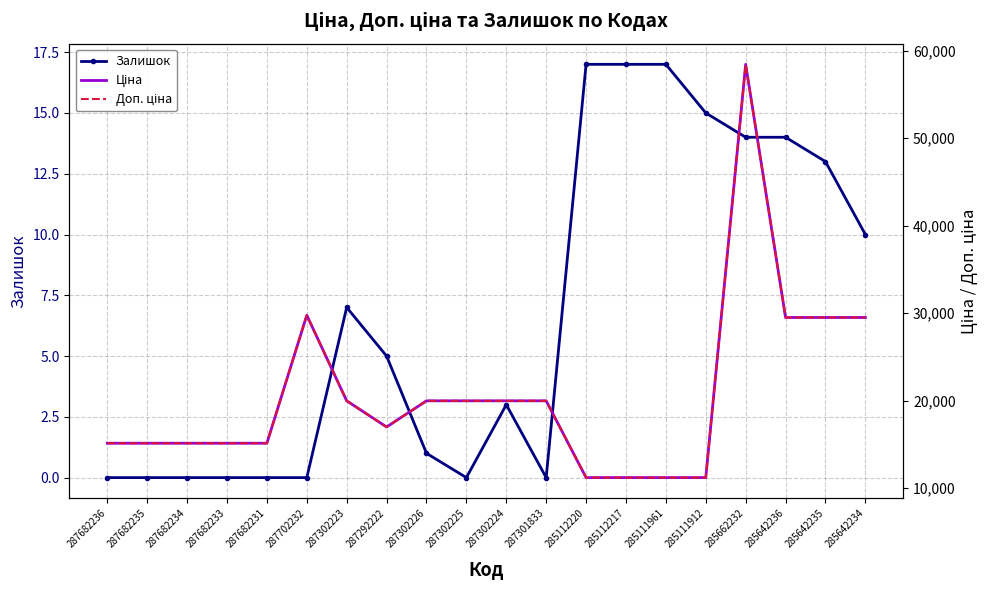

What is the spread (max minus min) of values at 285112220?

11171.2